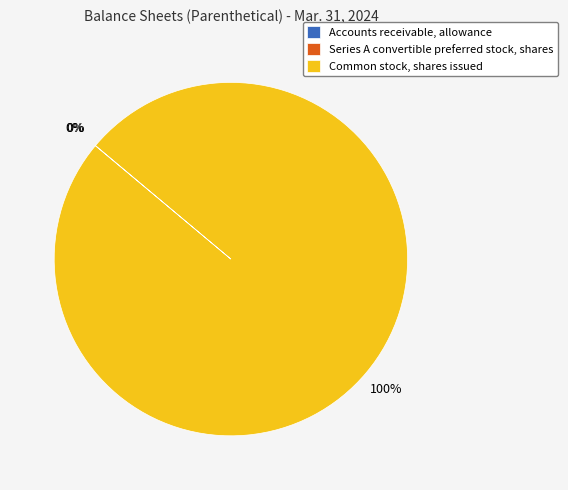

Is it true that Common stock, shares issued is 94% of the pie?

False